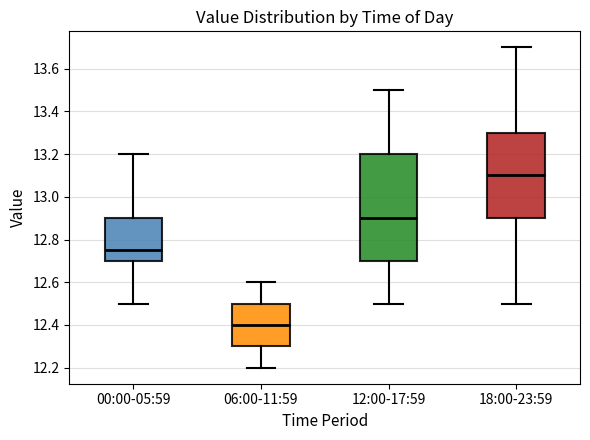

Which box is the tallest, from its lower edge to its upper edge?

12:00-17:59